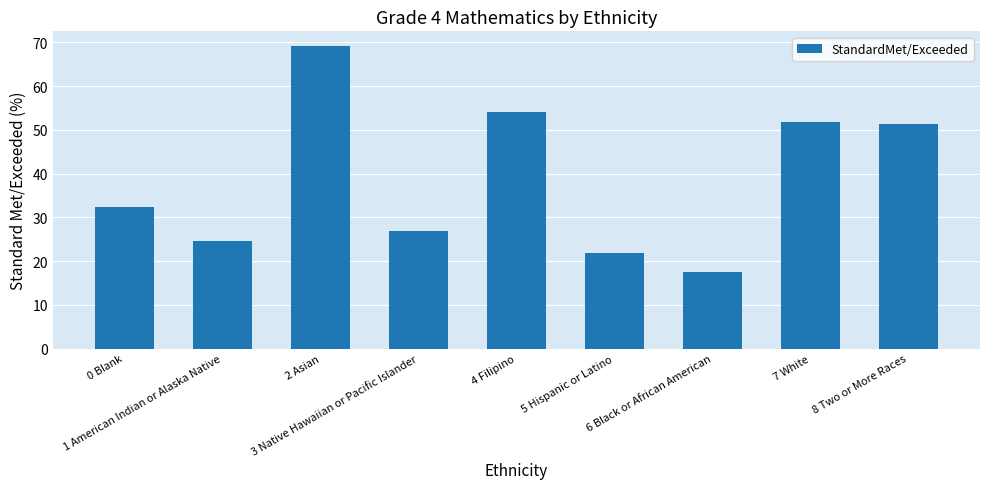

Is it true that the value at 0 Blank is 45.6?

False